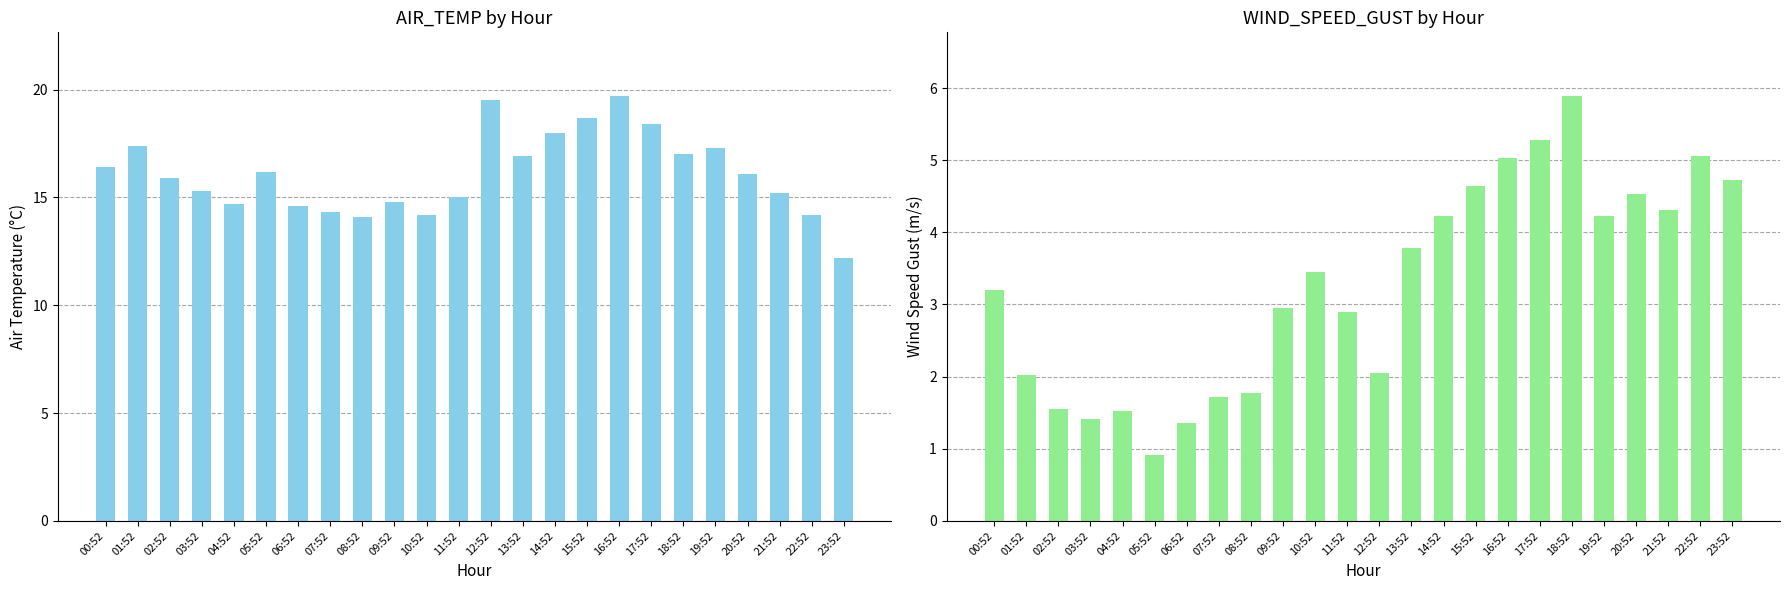

How many groups of bars are there?

24